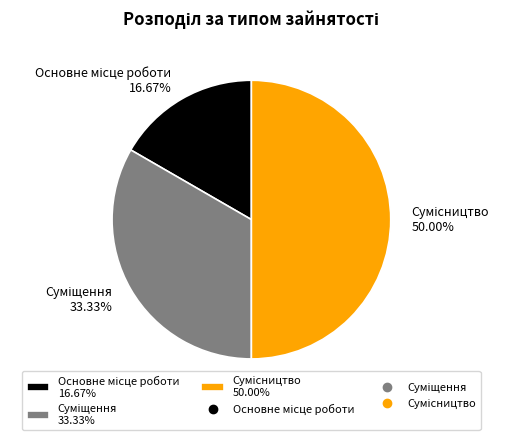

How many segments does this pie chart have?

3